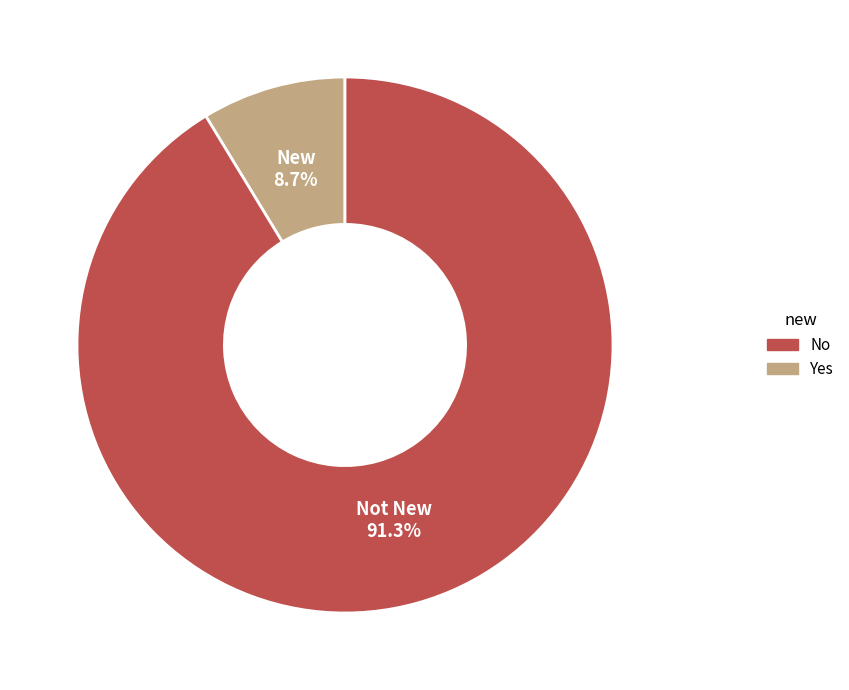

Between New and Not New, which is larger?

Not New